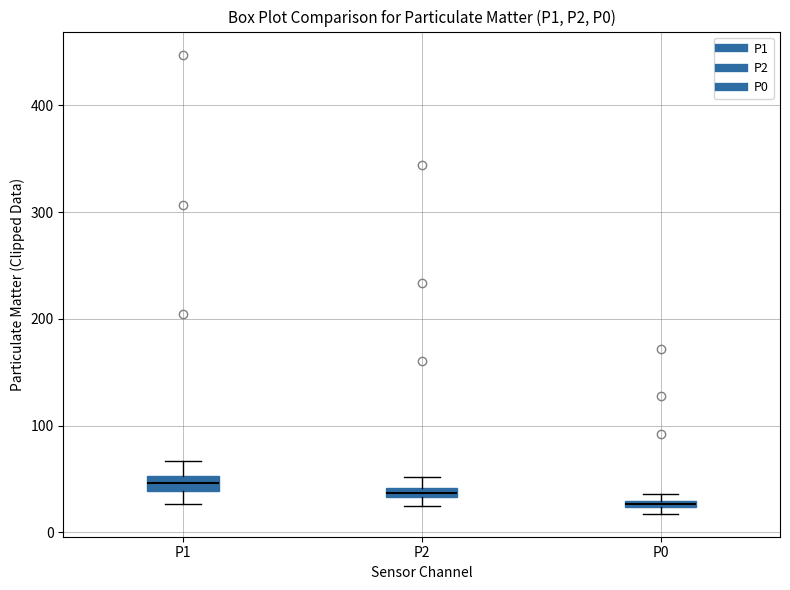

Where is the upper edge of the box for P2 on the y-axis? The values are not printed on the chart, so give them approximately, as read against the axis.

40